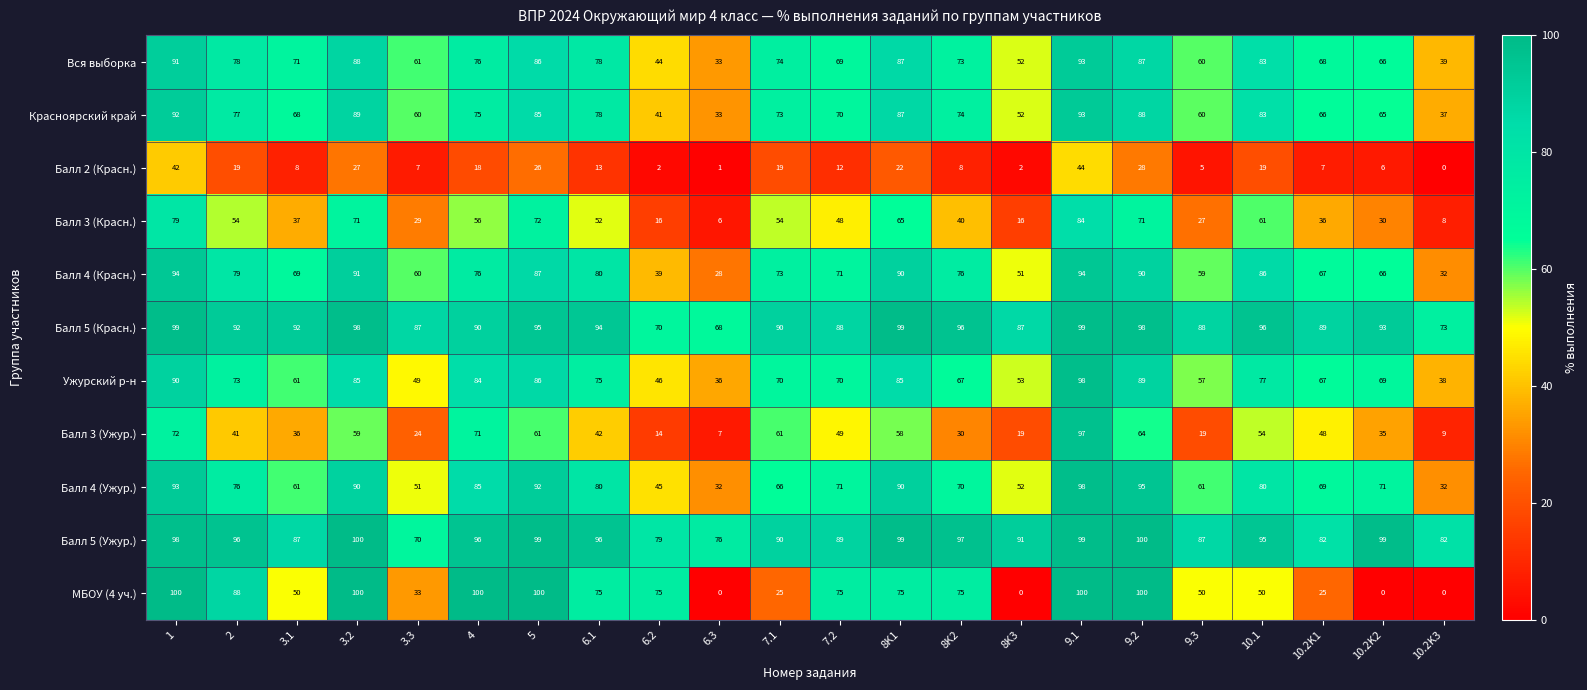

At 8K2, list the series in order from largest to smallest.

Балл 5 (Ужур.), Балл 5 (Красн.), Балл 4 (Красн.), МБОУ (4 уч.), Красноярский край, Вся выборка, Балл 4 (Ужур.), Ужурский р-н, Балл 3 (Красн.), Балл 3 (Ужур.), Балл 2 (Красн.)